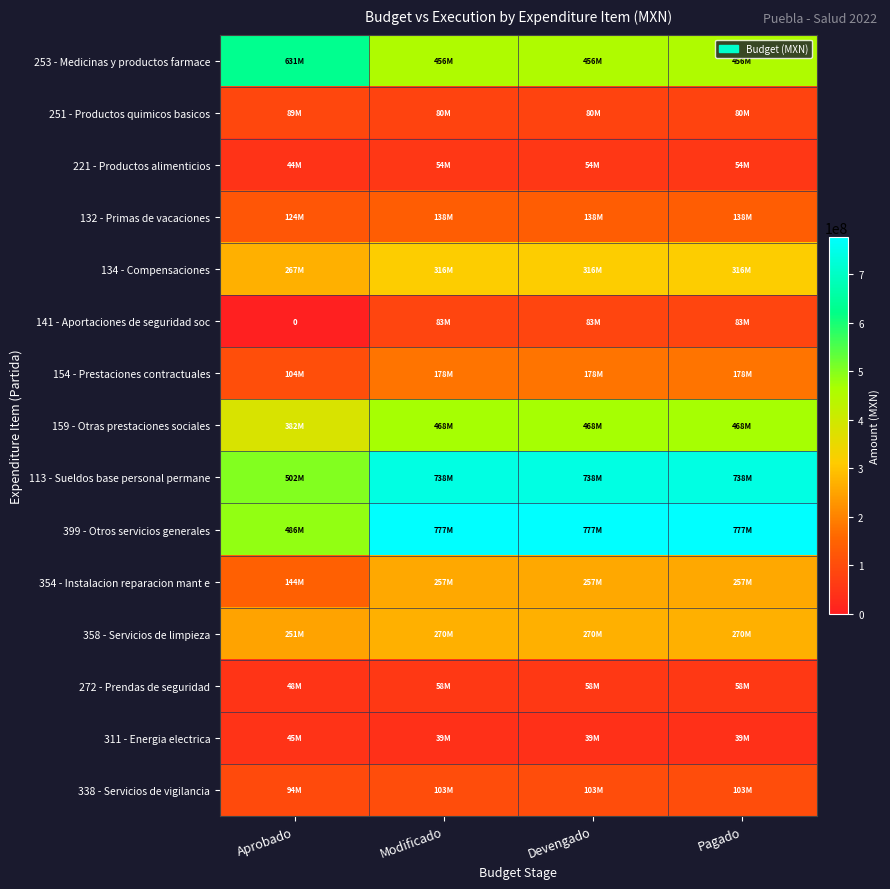

Read the 311 - Energia electrica value at Modificado.

39118961.8